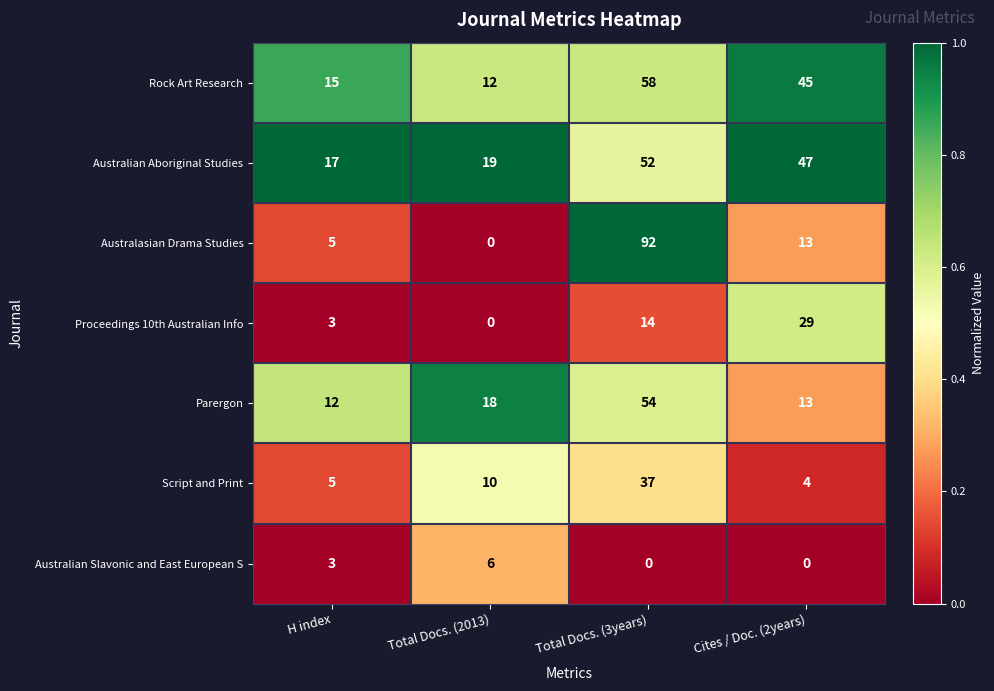

Reading right to left, list all the values displayed in this chart.

Rock Art Research: Cites / Doc. (2years)=45	Total Docs. (3years)=58	Total Docs. (2013)=12	H index=15
Australian Aboriginal Studies: Cites / Doc. (2years)=47	Total Docs. (3years)=52	Total Docs. (2013)=19	H index=17
Australasian Drama Studies: Cites / Doc. (2years)=13	Total Docs. (3years)=92	Total Docs. (2013)=0	H index=5
Proceedings 10th Australian Info: Cites / Doc. (2years)=29	Total Docs. (3years)=14	Total Docs. (2013)=0	H index=3
Parergon: Cites / Doc. (2years)=13	Total Docs. (3years)=54	Total Docs. (2013)=18	H index=12
Script and Print: Cites / Doc. (2years)=4	Total Docs. (3years)=37	Total Docs. (2013)=10	H index=5
Australian Slavonic and East European S: Cites / Doc. (2years)=0	Total Docs. (3years)=0	Total Docs. (2013)=6	H index=3